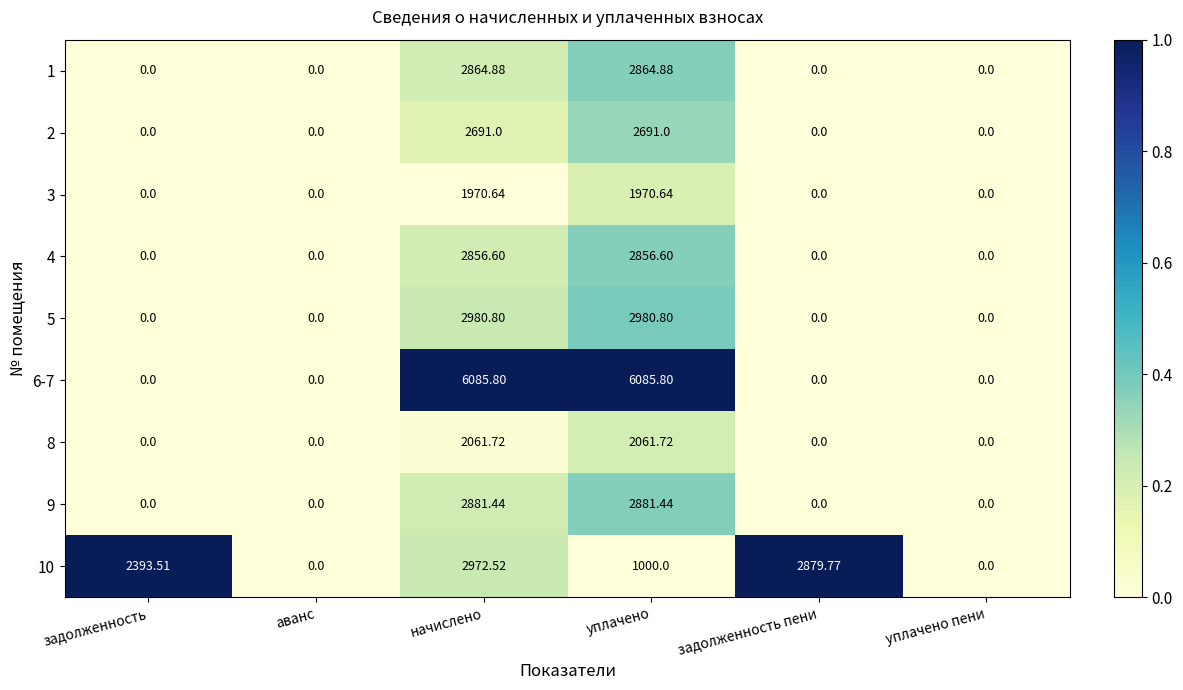

Is the value of 10 at начислено greater than the value of 4 at уплачено?

Yes